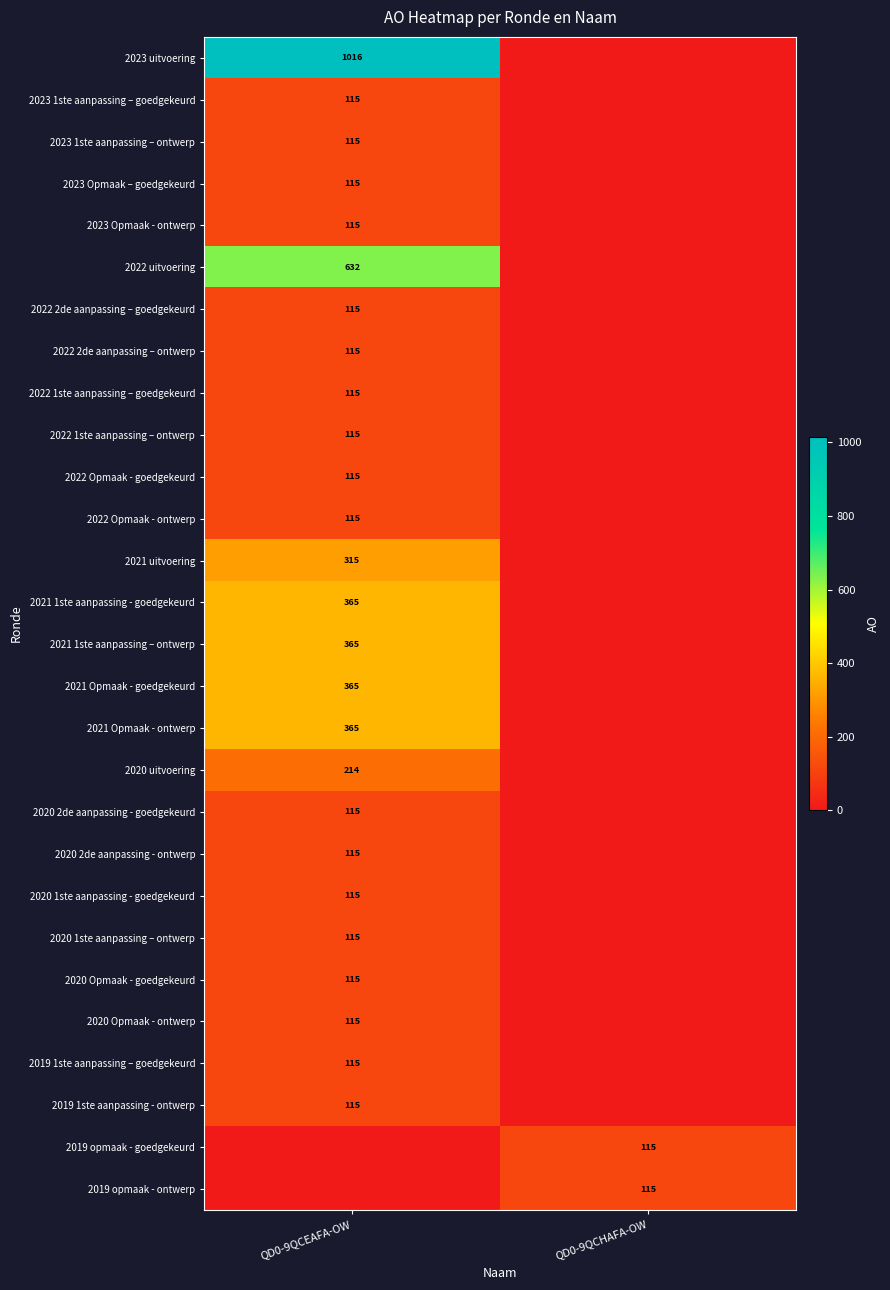

The 2022 2de aanpassing – ontwerp series shows 115 at QD0-9QCEAFA-OW. True or false?

True